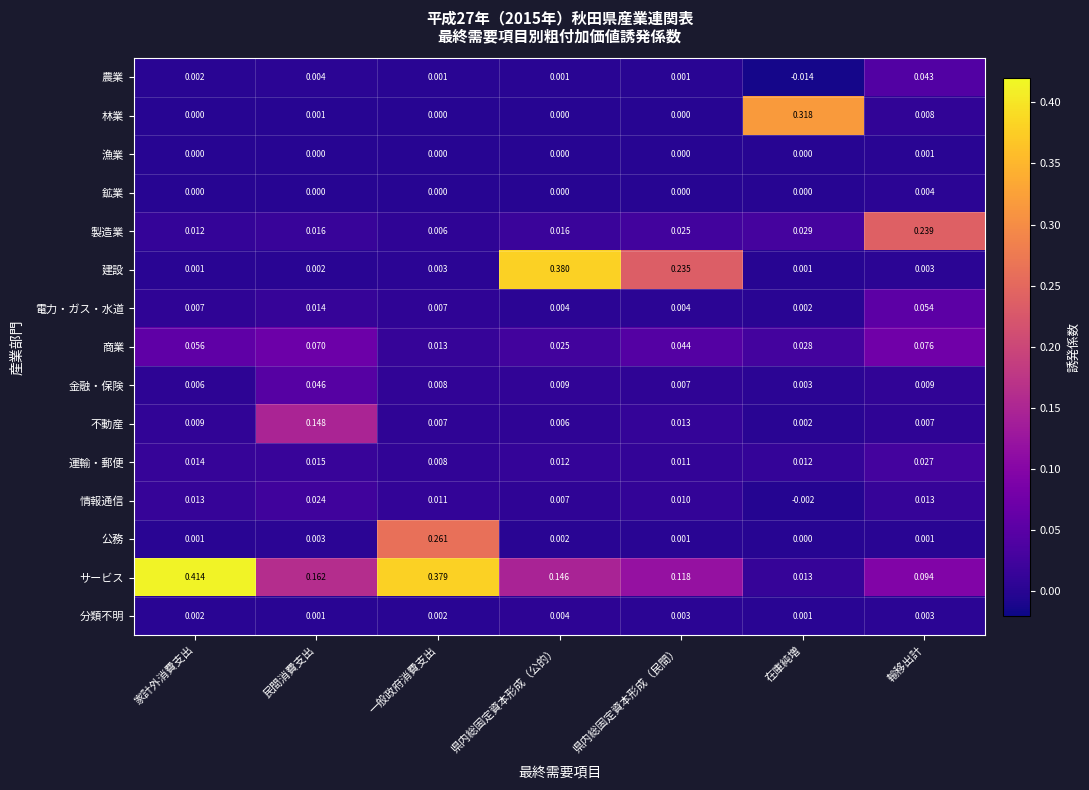

Which series has the largest range (max minus min)?

サービス